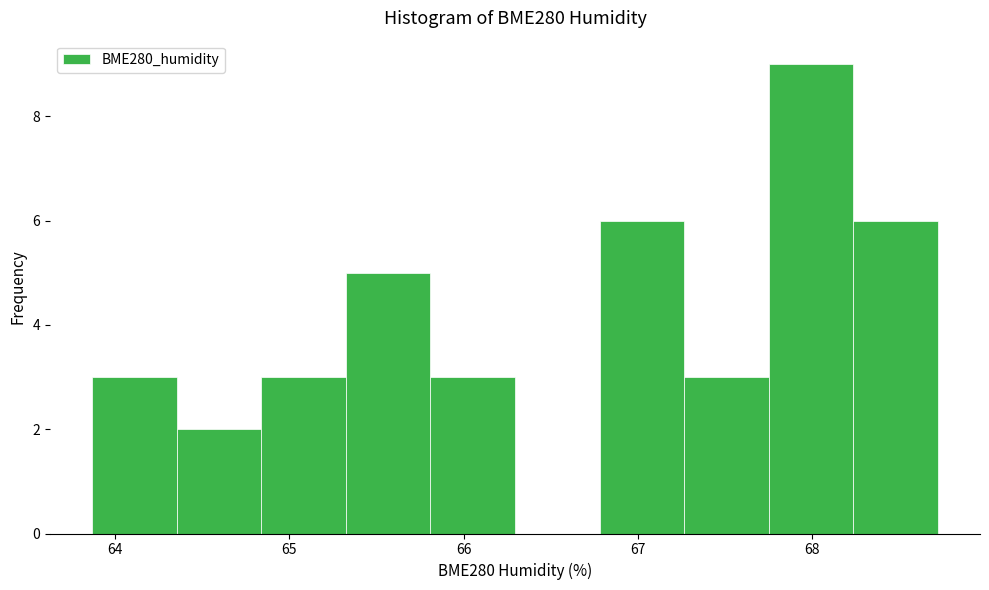

Reading left to right, list every bar in this chart as the range it spans on the x-axis followed by its height. Neither the bar edges nor the heights are printed on the chart, so give them approximately, as read against the axes.

63.9 to 64.4: 3
64.4 to 64.8: 2
64.8 to 65.3: 3
65.3 to 65.8: 5
65.8 to 66.3: 3
66.3 to 66.8: 0
66.8 to 67.3: 6
67.3 to 67.8: 3
67.8 to 68.2: 9
68.2 to 68.7: 6